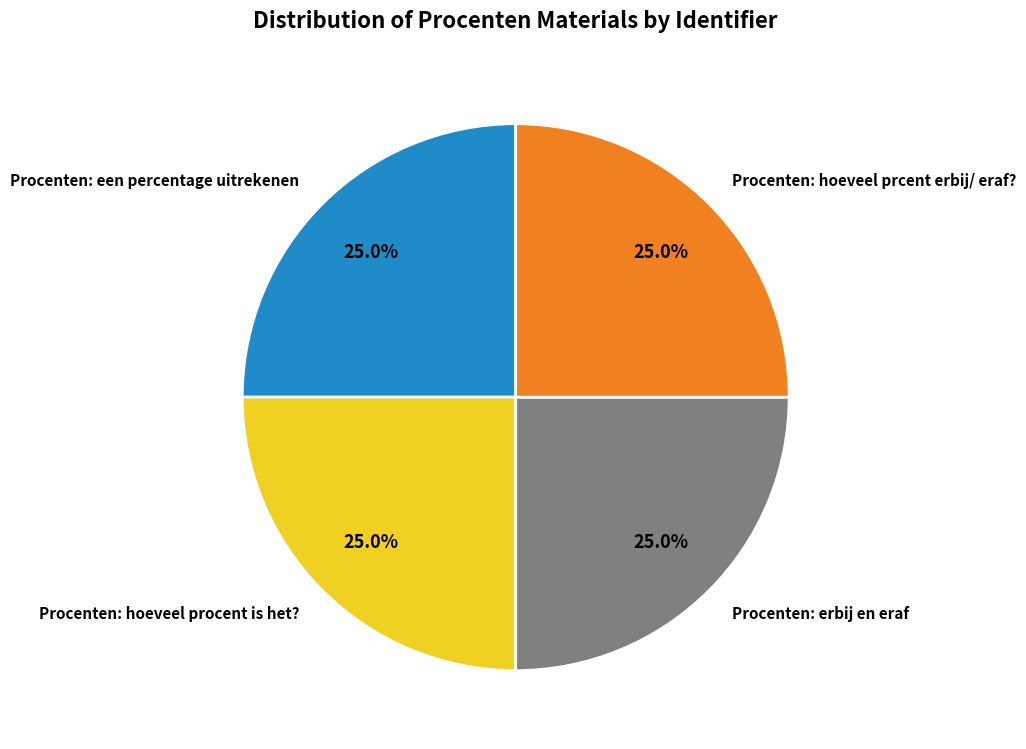

Combined, what portion of the pie is Procenten: hoeveel procent is het? and Procenten: een percentage uitrekenen?

50.0%